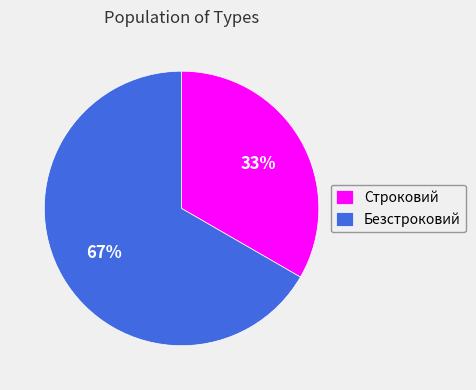

How many segments does this pie chart have?

2